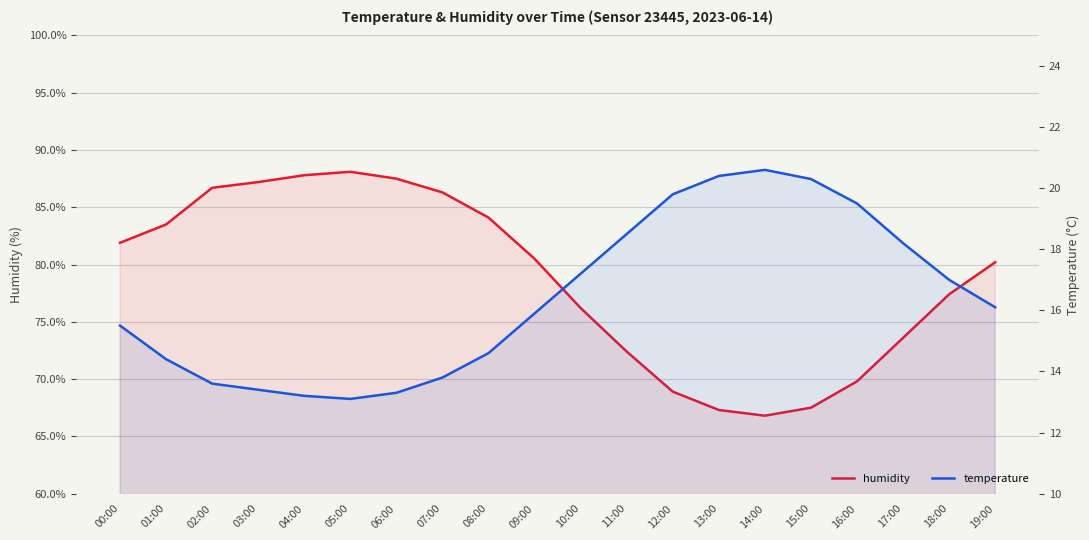

Which category has the highest value in the temperature series?

14:00